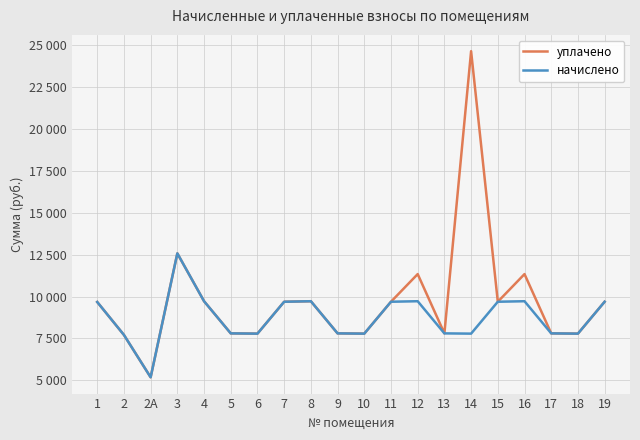

Where is начислено nearest to the value 8880?

1